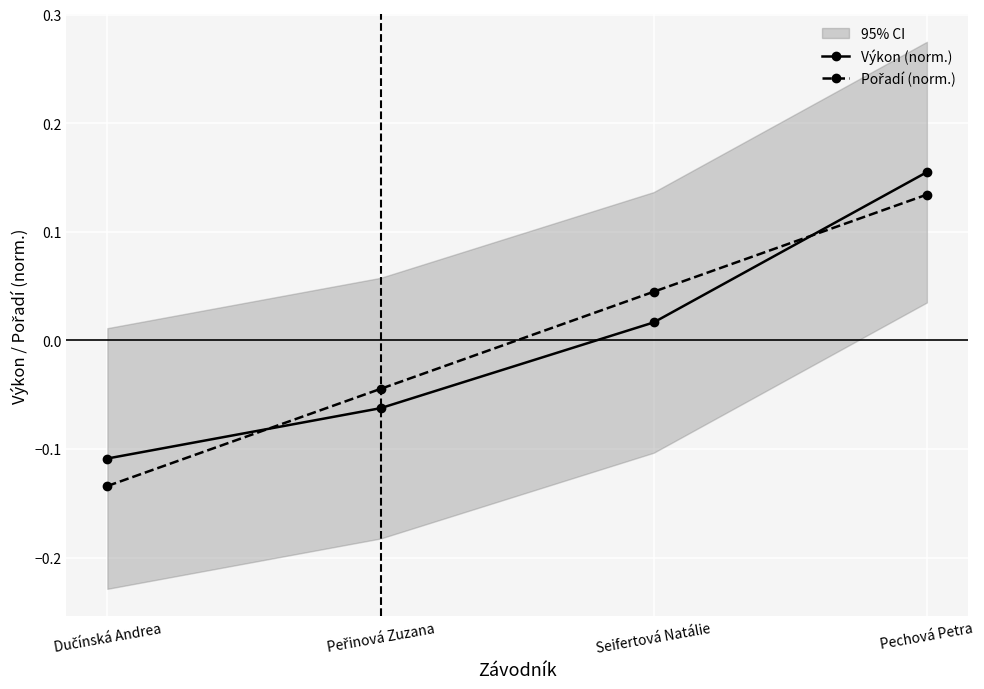

Is this an area chart (filled region under the line)?

No